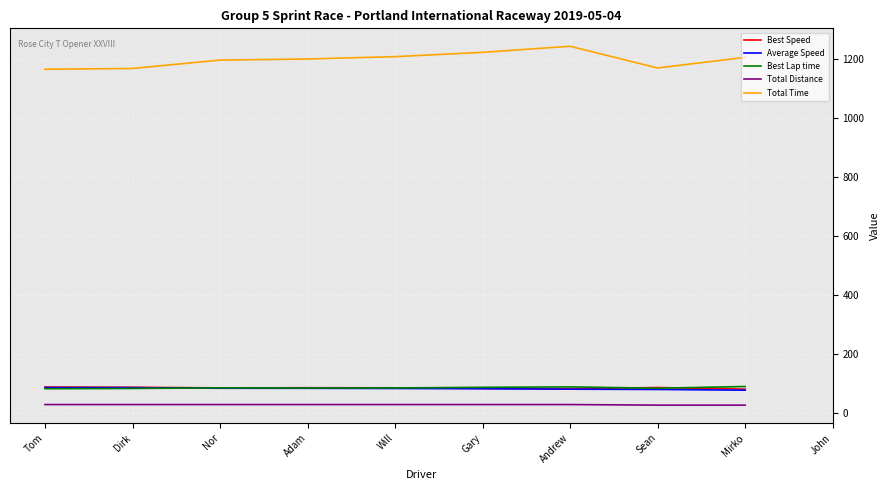

Where is the first local minimum for Best Speed?

Nor